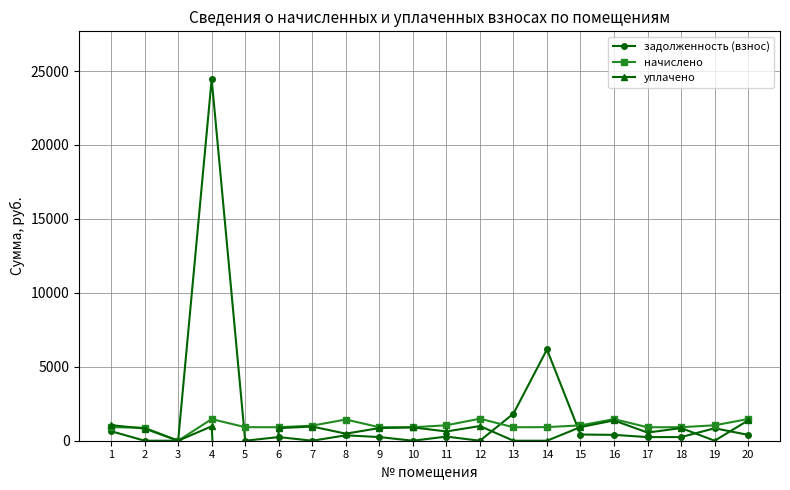

Reading left to right, what are all the values shown in this chart?

задолженность (взнос): 645.0	0.8	0.0	24454.9	0.0	247.0	0.0	365.1	247.2	0.0	278.7	0.0	1830.4	6172.2	418.1	395.9	246.3	246.8	842.0	397.1
начислено: 916.8	878.4	0.0	1461.6	916.8	912.0	1020.0	1435.2	912.0	909.6	1044.0	1488.0	912.0	919.2	1039.2	1461.6	909.6	914.4	1044.0	1466.4
уплачено: 1052.0	823.5	0.0	975.0	-40192.3	855.0	957.0	478.0	855.0	900.5	627.0	992.0	0.0	0.0	924.0	1371.2	550.0	857.2	0.0	1374.8